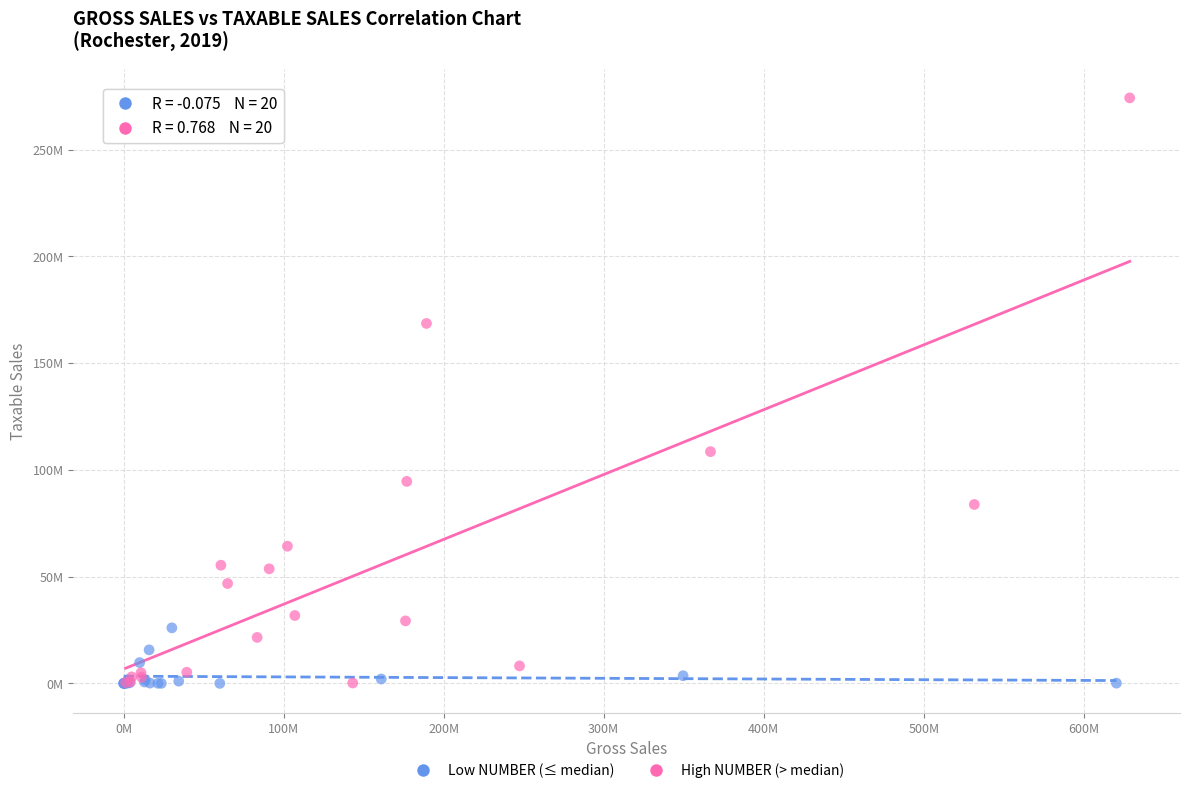

What are all the series names shown in the legend?

Low NUMBER (≤ median), High NUMBER (> median)